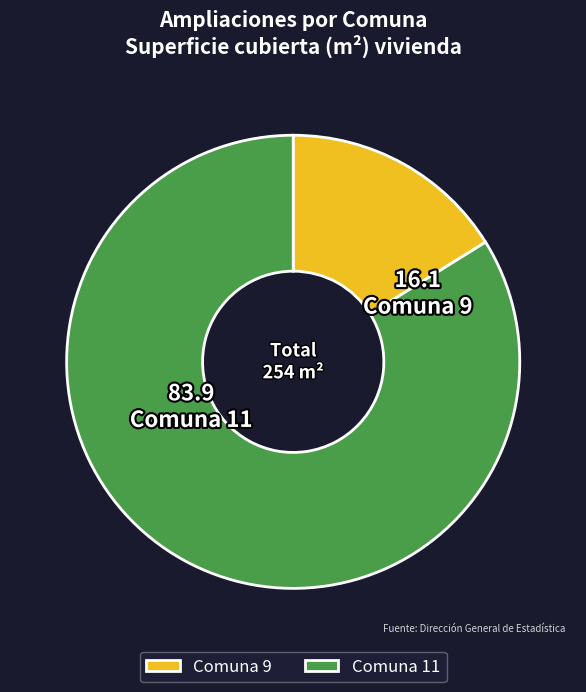

True or false: Comuna 9 accounts for 8% of the total.

False